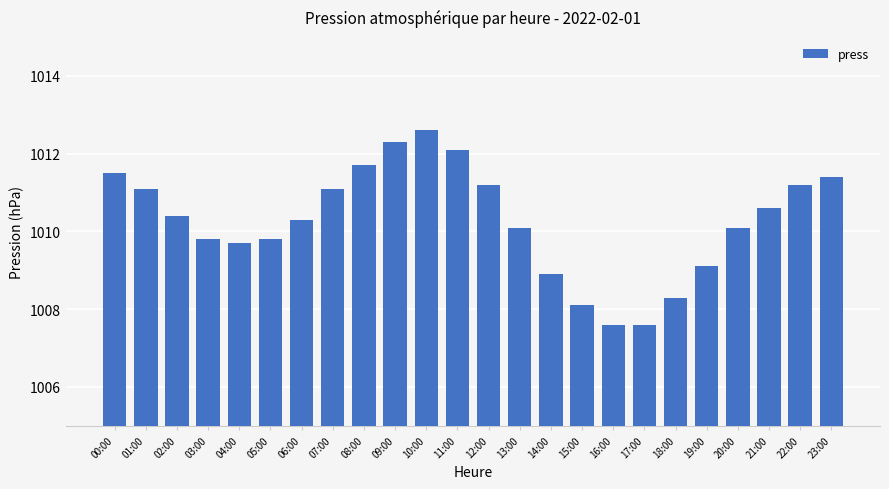

What is the label of the 19th bar from the left?

18:00